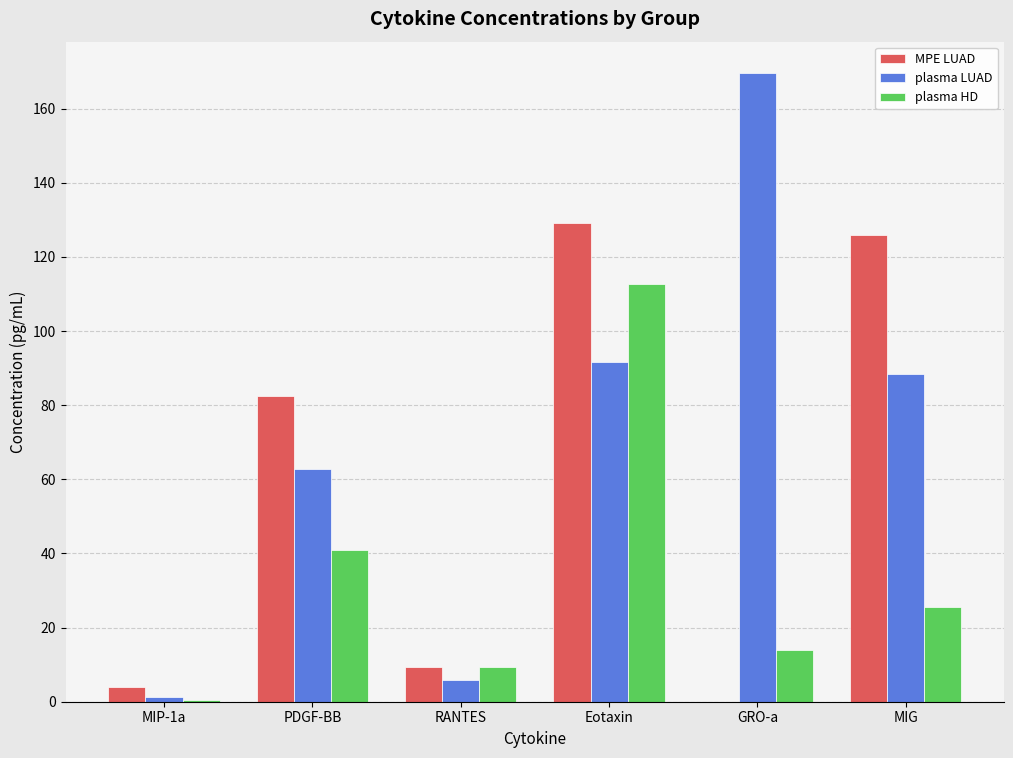

Count the number of categories in the chart.

6